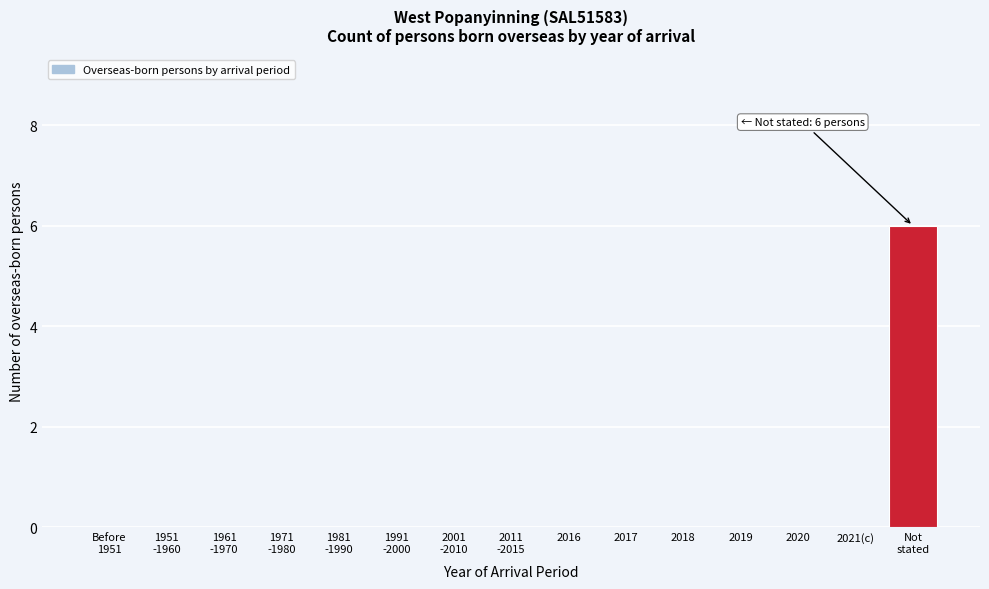

What is the greatest value displayed?

6